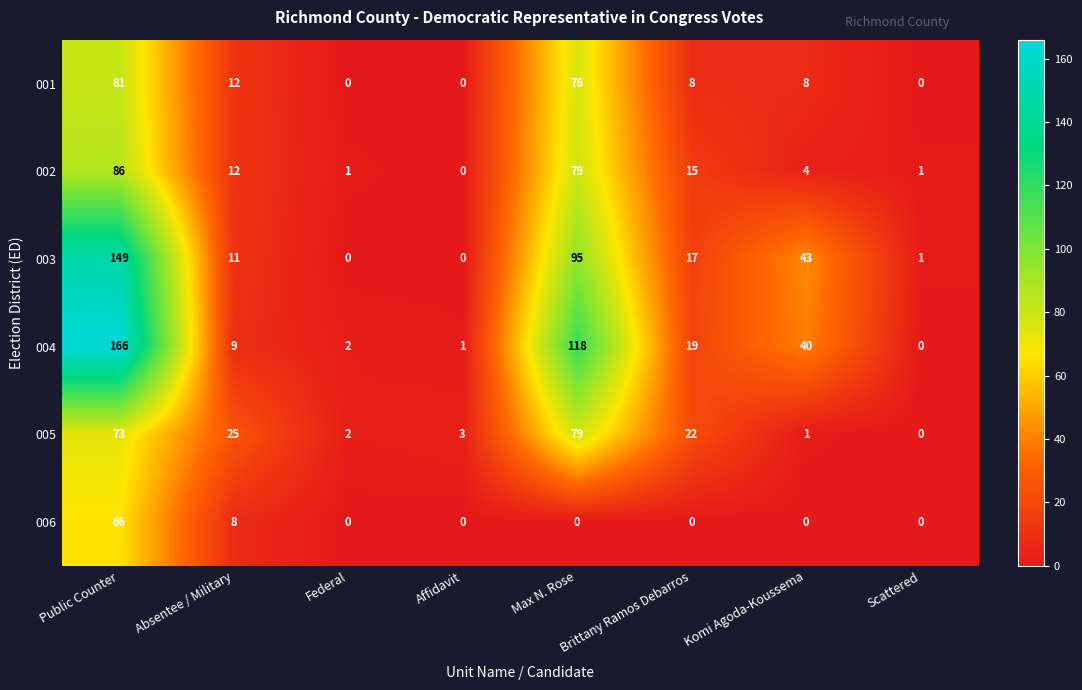

What is the total value across all series at Affidavit?

4